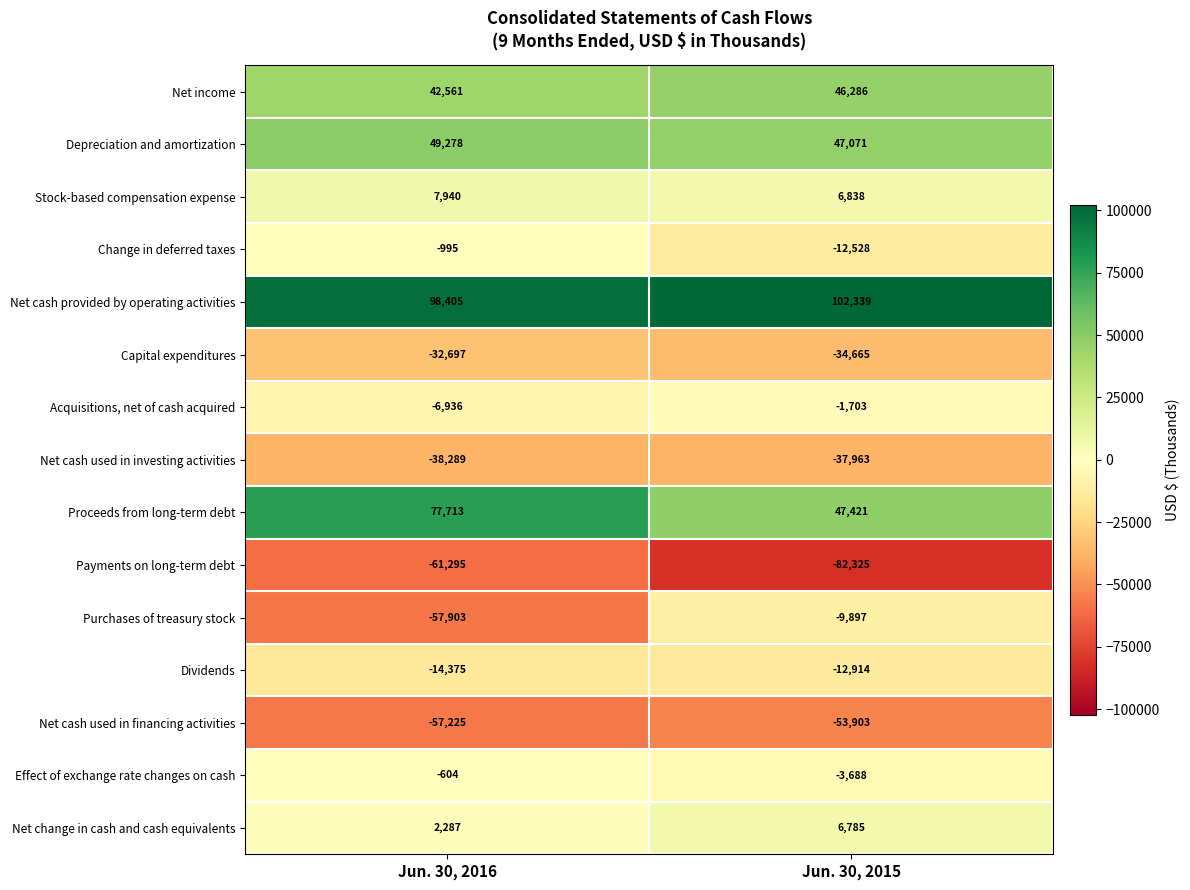

What is the minimum value shown in the chart?

-82325